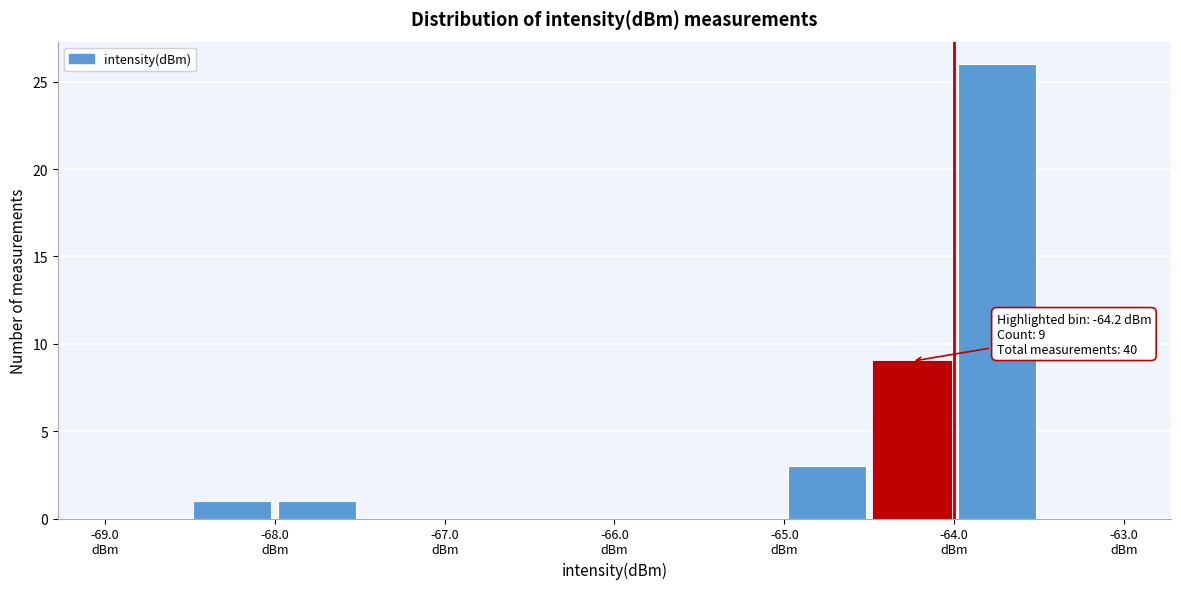

Over which range of the x-axis is the bar tallest?

-64.0 to -63.5